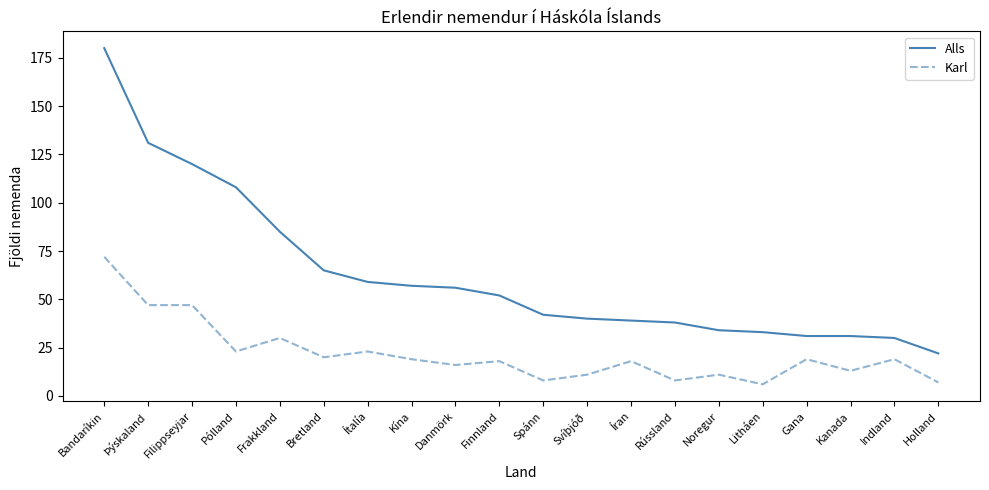

What position from the right is Pólland?

17